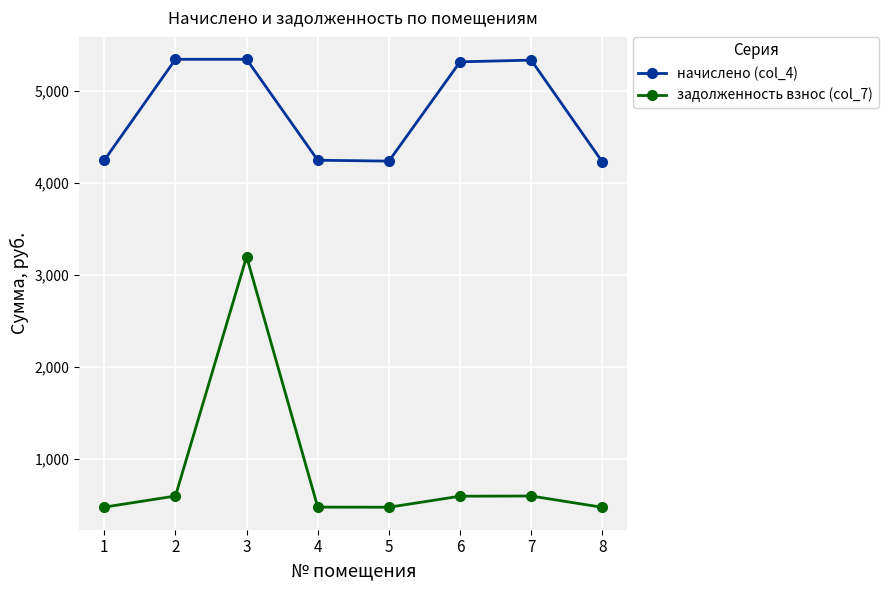

How many data points in начислено (col_4) are less than 5318?

4